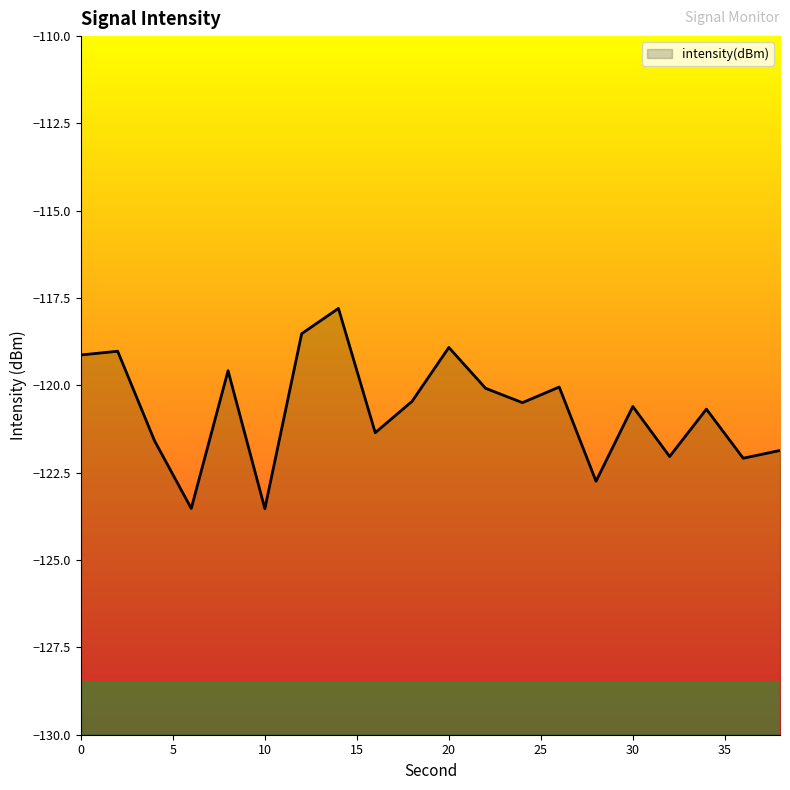

At which category does the data reach its first local peak?

2